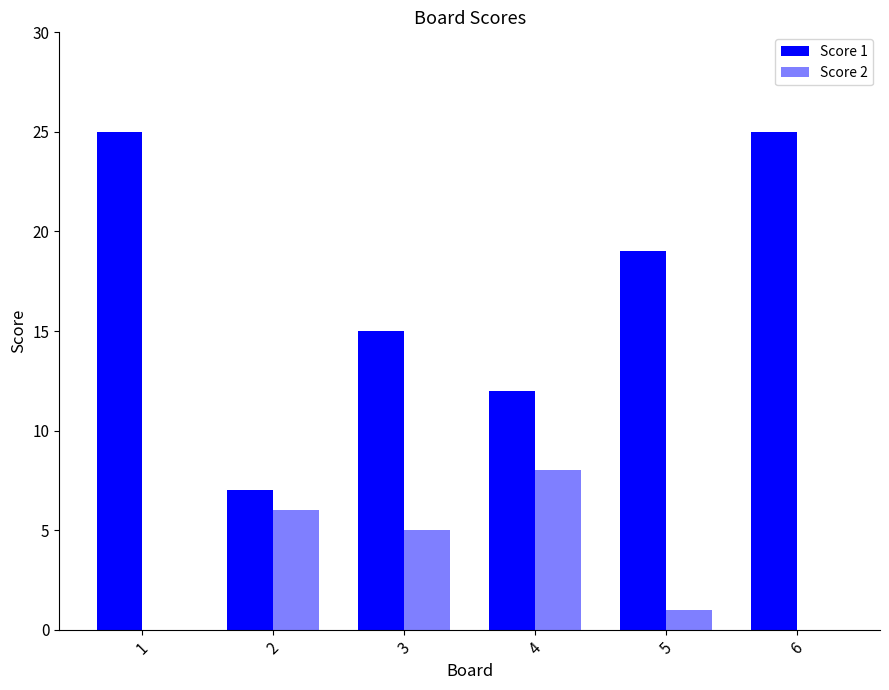

Reading left to right, what are all the values shown in this chart?

Score 1: 1=25	2=7	3=15	4=12	5=19	6=25
Score 2: 1=0	2=6	3=5	4=8	5=1	6=0